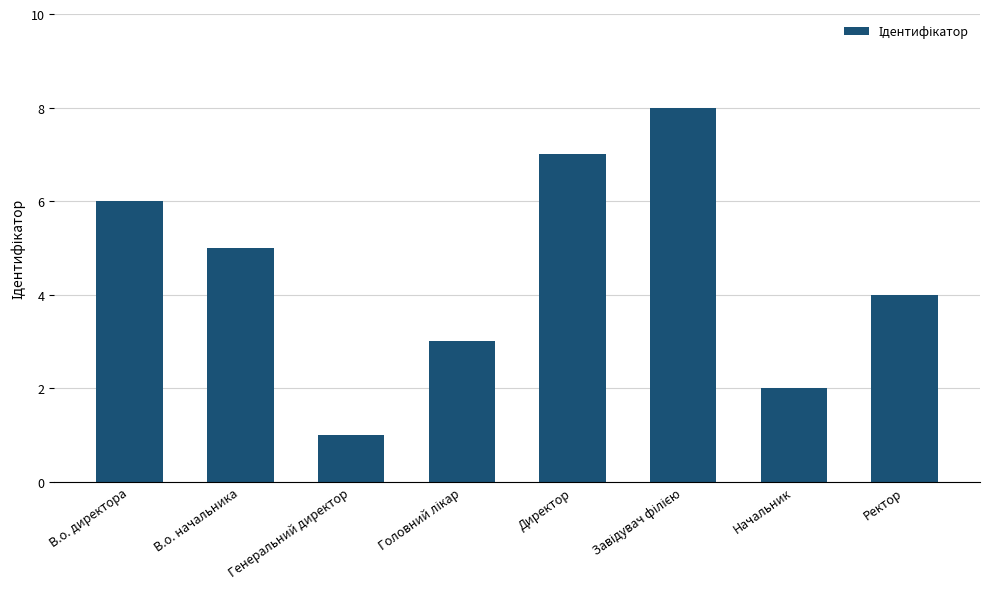

The chart shows a value of 3 at Начальник. True or false?

False